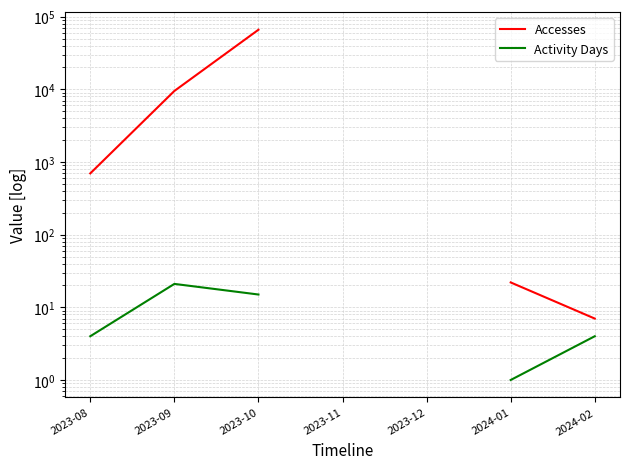

Which category has the highest value in the Accesses series?

2023-10